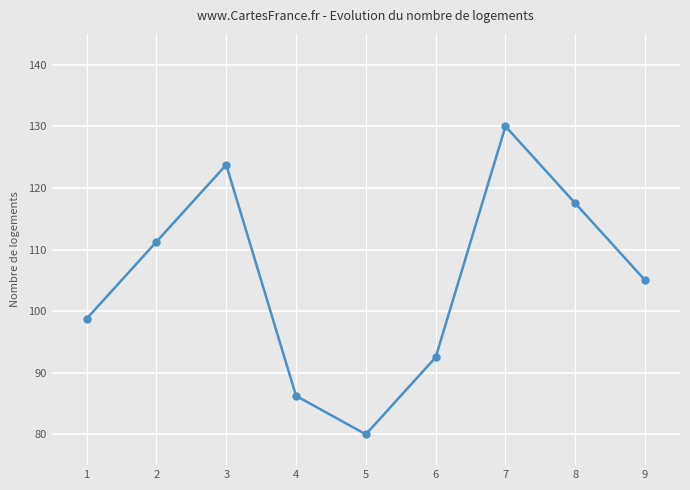

How many interior local valleys (lower than both neighbors) does the data have?

1